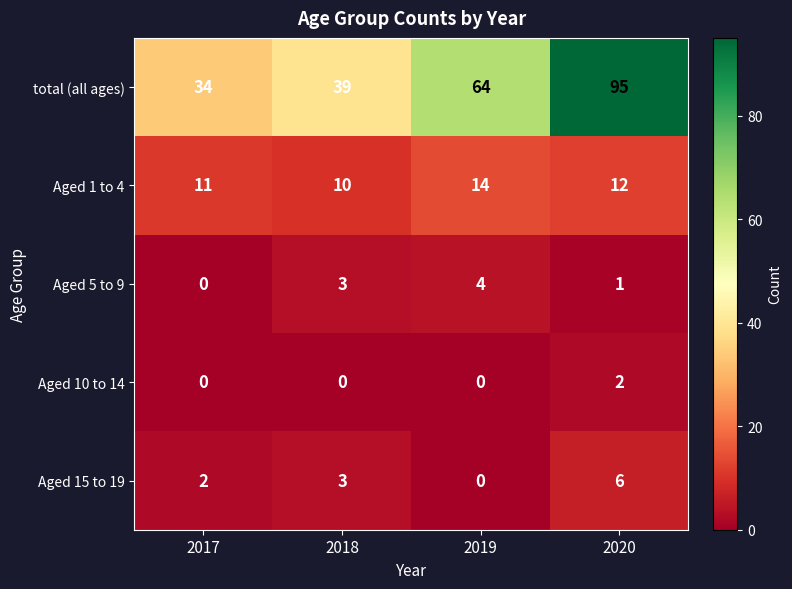

The value of Aged 5 to 9 at 2018 is 5. True or false?

False